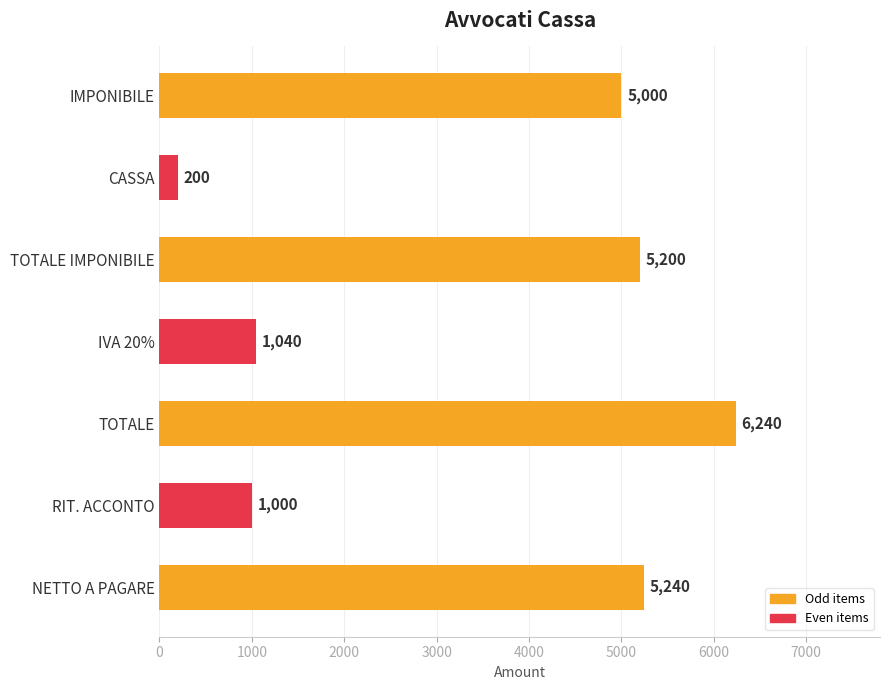

True or false: the data shows 1521 at IVA 20%.

False